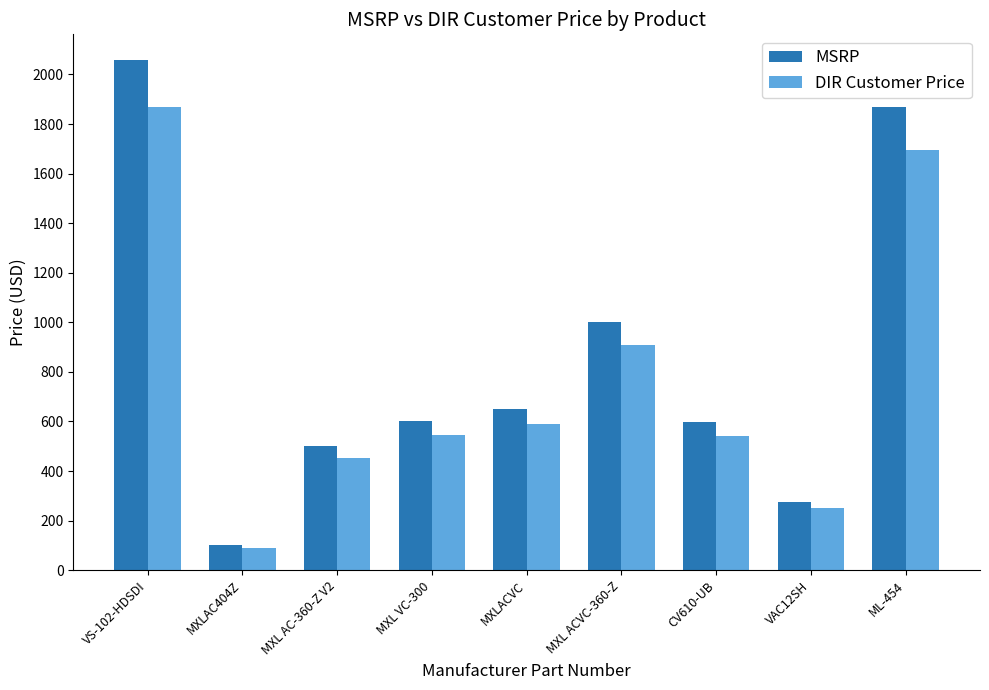

How many data points does each series have?

9